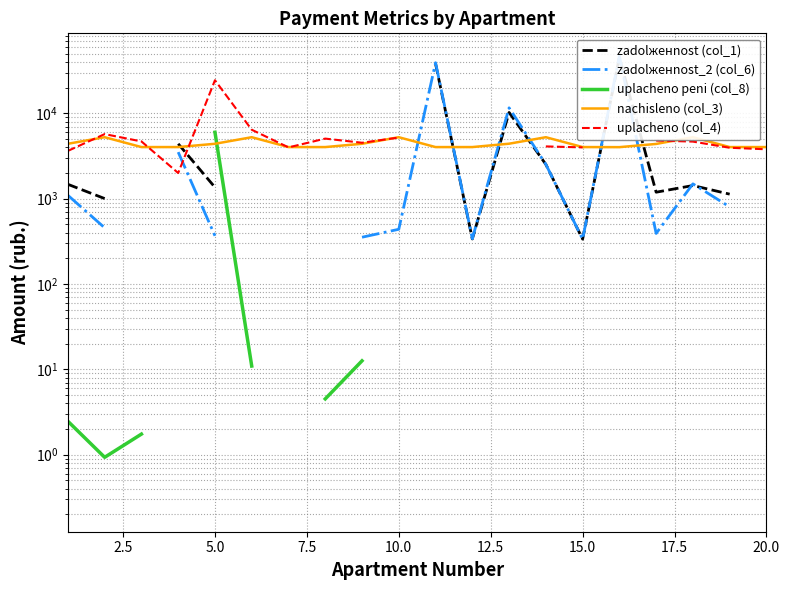

True or false: uplacheno (col_4) and zadolженnost_2 (col_6) cross at least once.

True